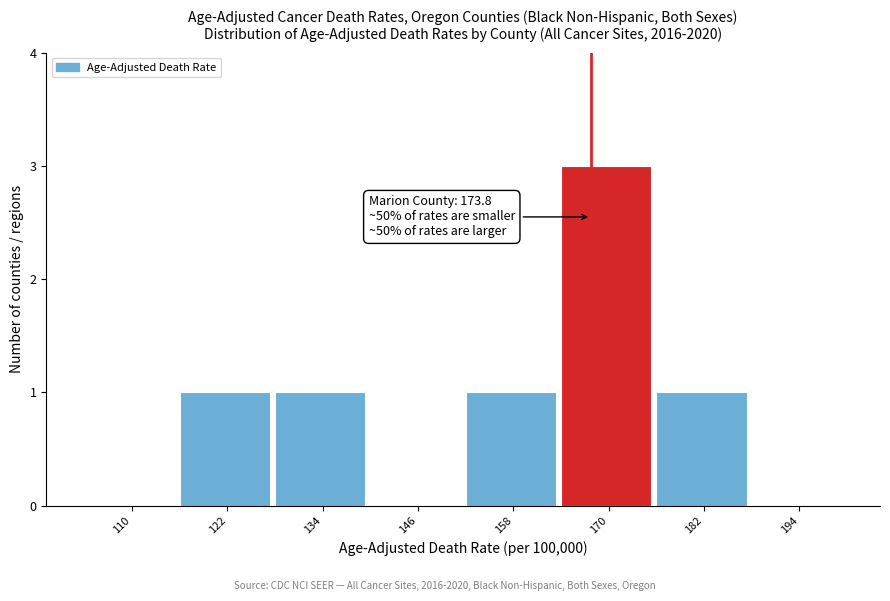

Reading left to right, extract all data points from this chart.

110=0	122=1	134=1	146=0	158=1	170=3	182=1	194=0